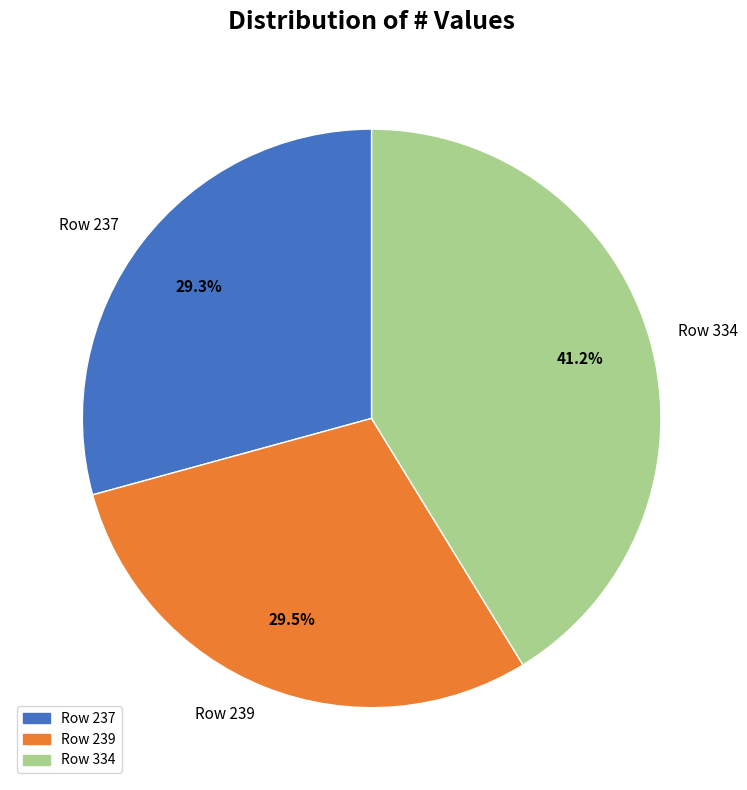

Does Row 334 account for over 50% of the chart?

No